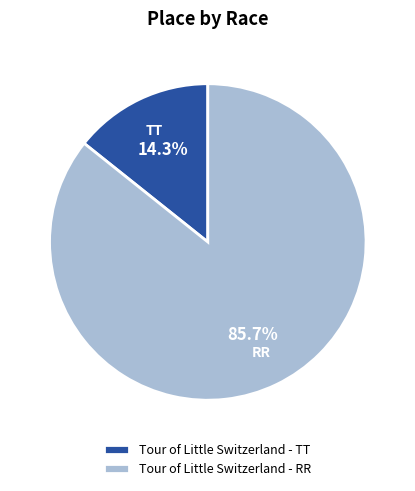

Count the number of slices in the pie.

2